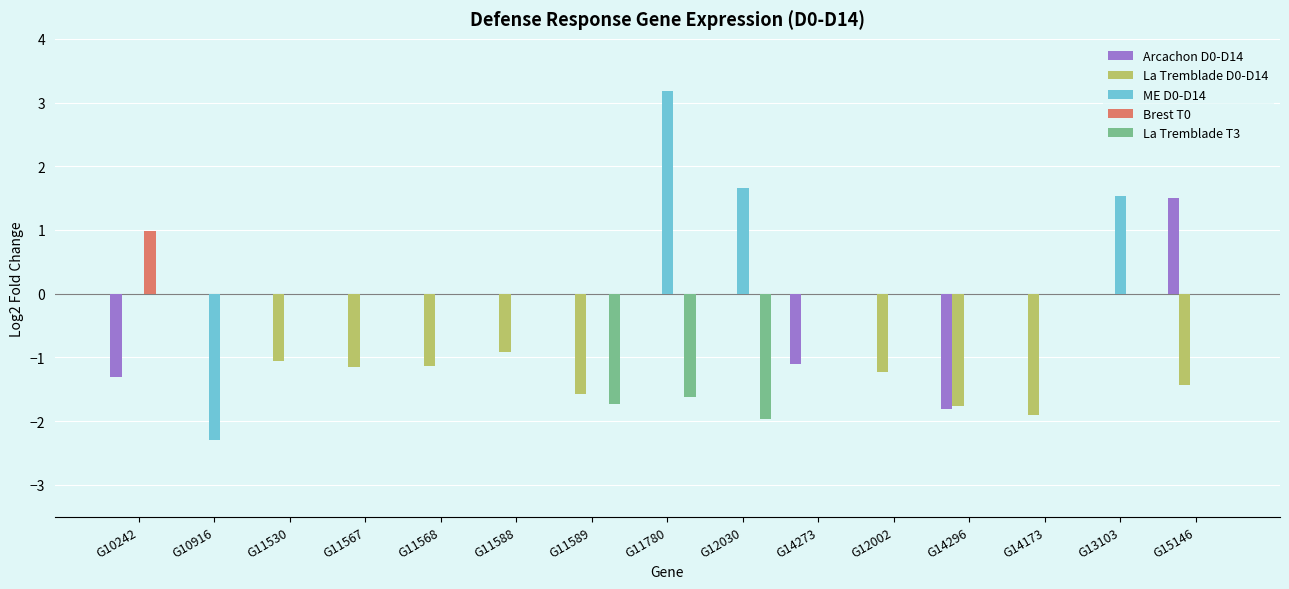

What is the highest value of the ME D0-D14 series?

3.2